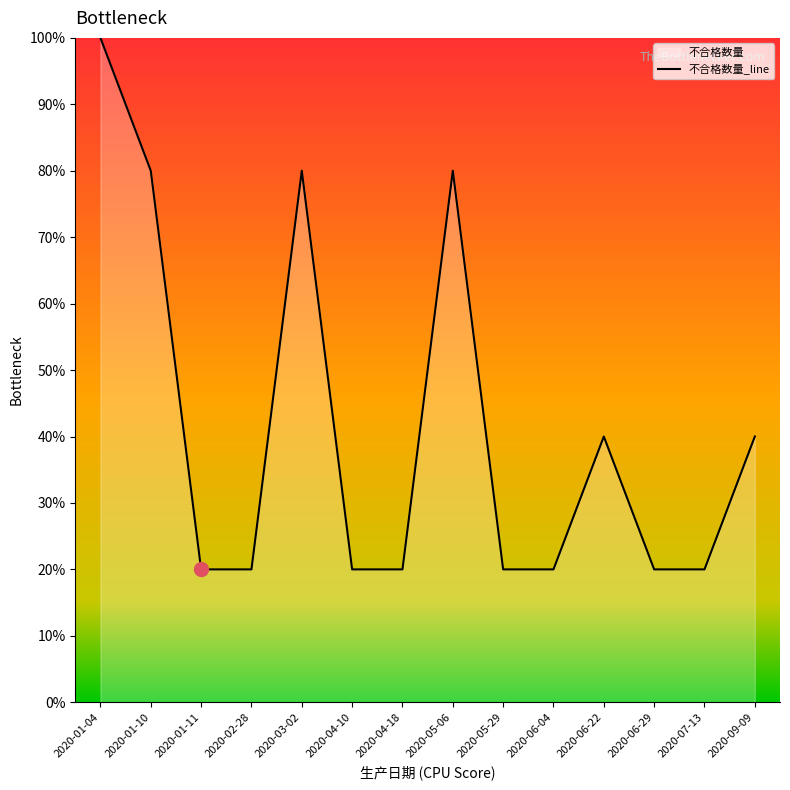

What is the difference between the maximum and minimum values?

80